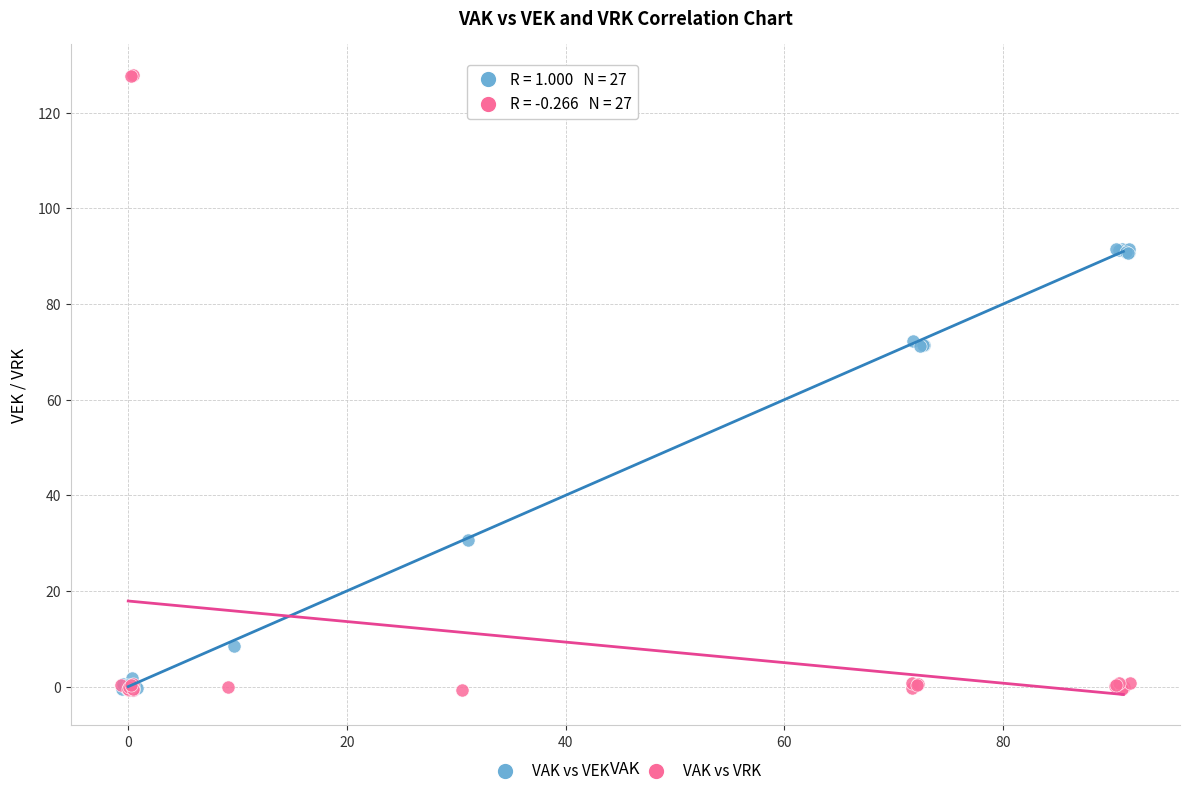

Which series has the largest Y range (max minus min)?

VAK vs VRK